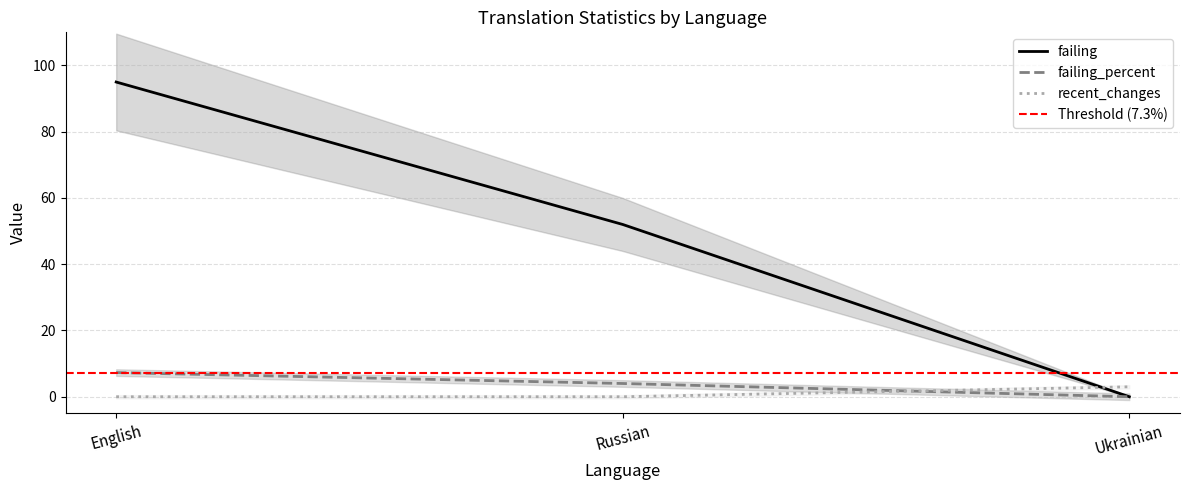

Rank the series at Russian from lowest to highest value.

recent_changes, failing_percent, failing